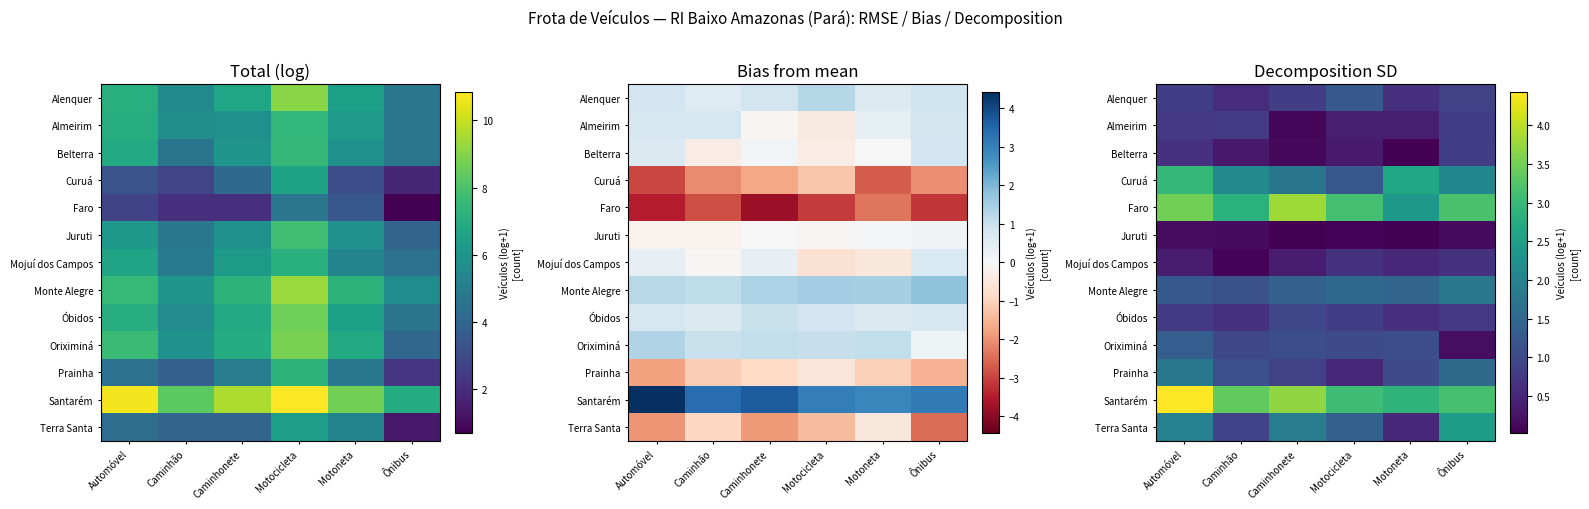

Where is Belterra nearest to the value 0?

Motoneta